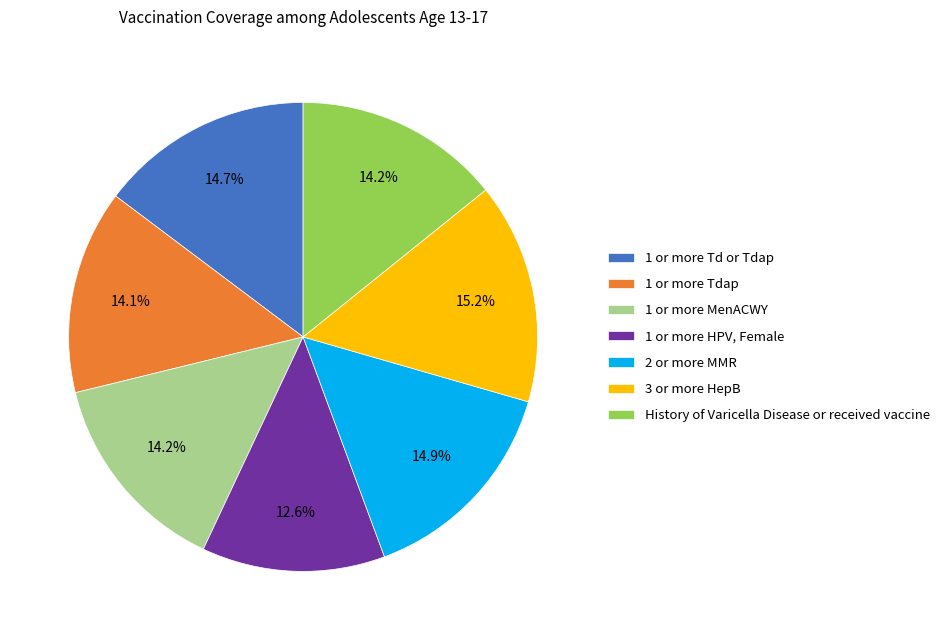

To the nearest percent, what percentage of the pie is 1 or more Tdap?

14%